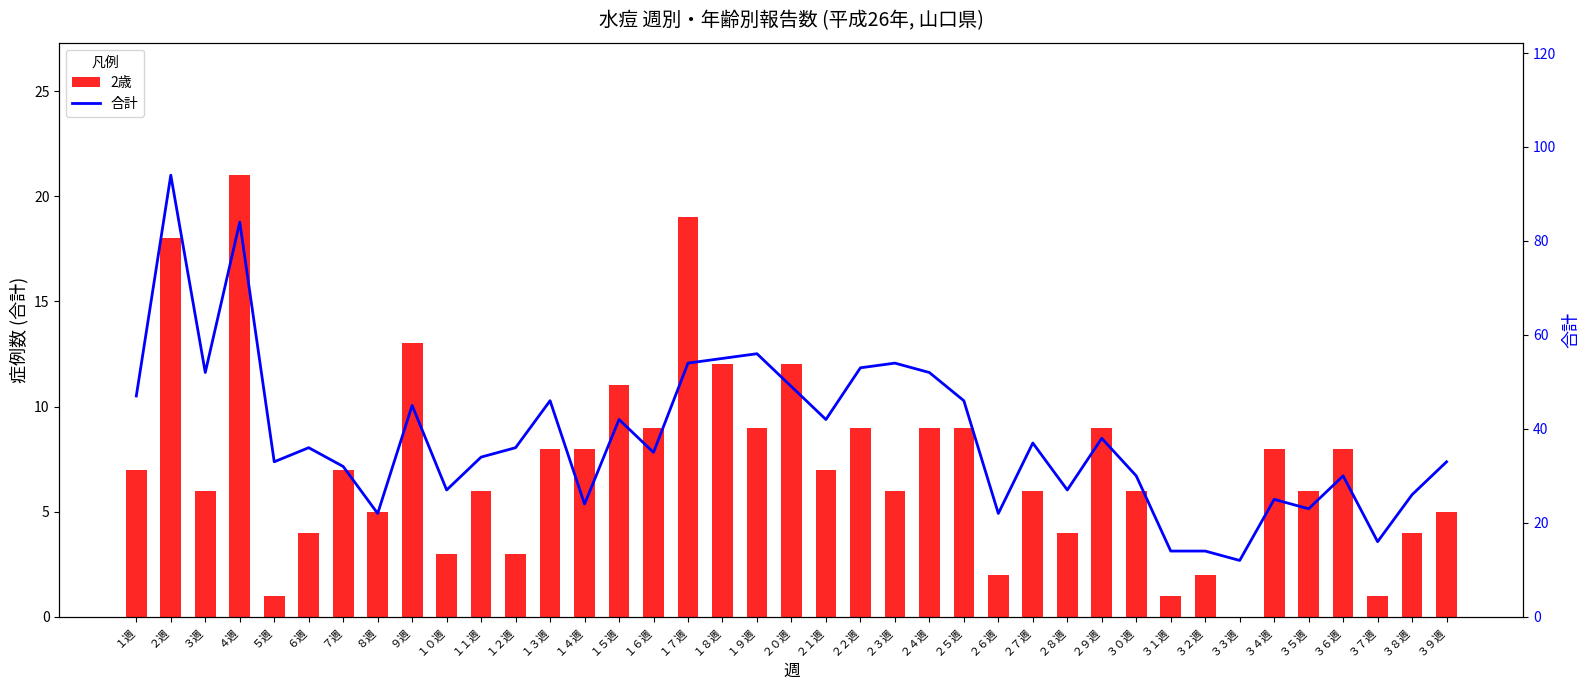

What is the sum of the 合計 values at ２３週 and ２週?

148